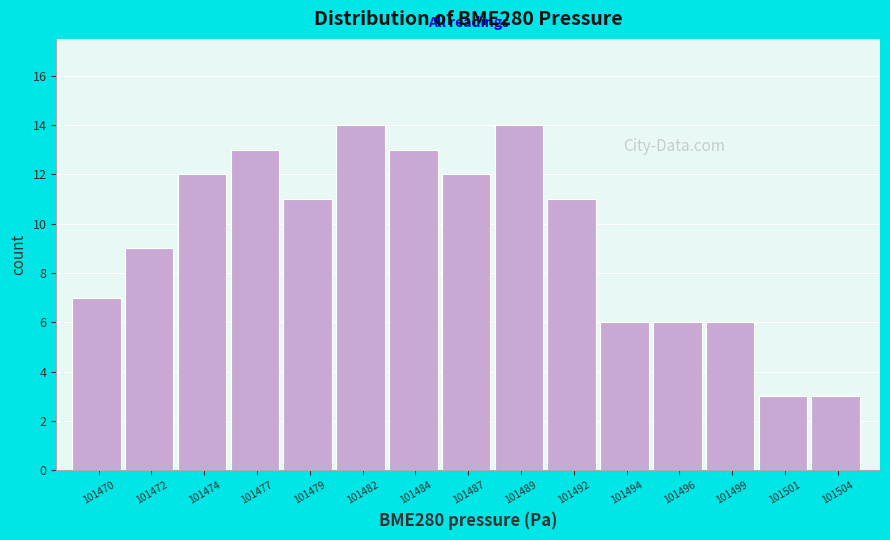

Reading right to left, transcribe all the data shown in this chart.

3	3	6	6	6	11	14	12	13	14	11	13	12	9	7